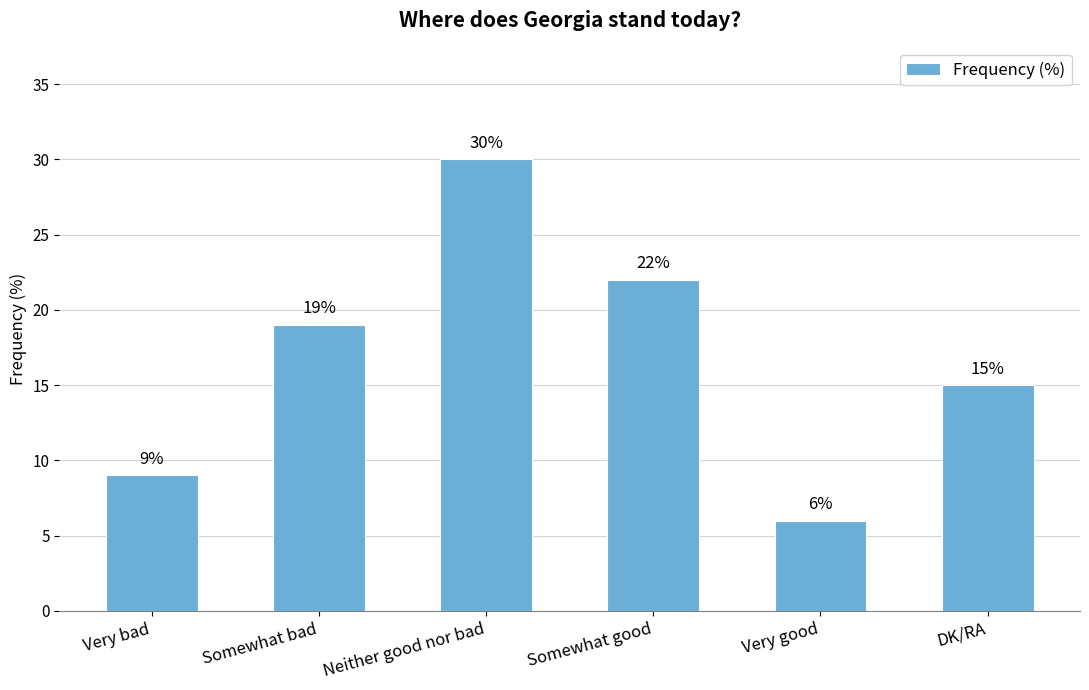

What position from the left is DK/RA?

6